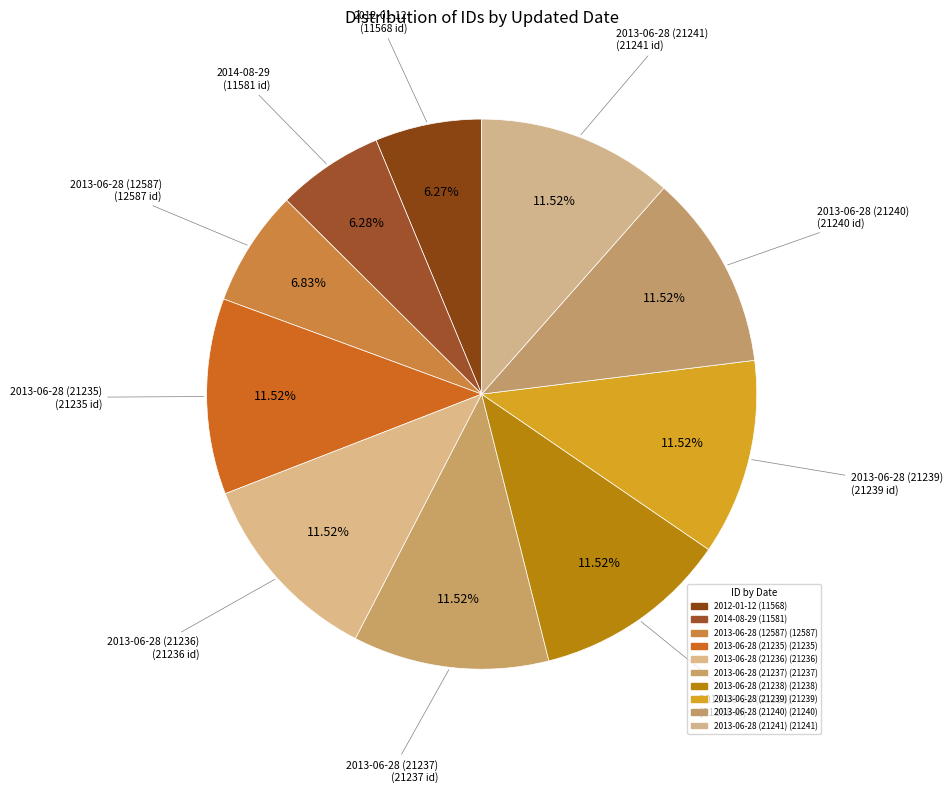

How many slices are in this pie chart?

10